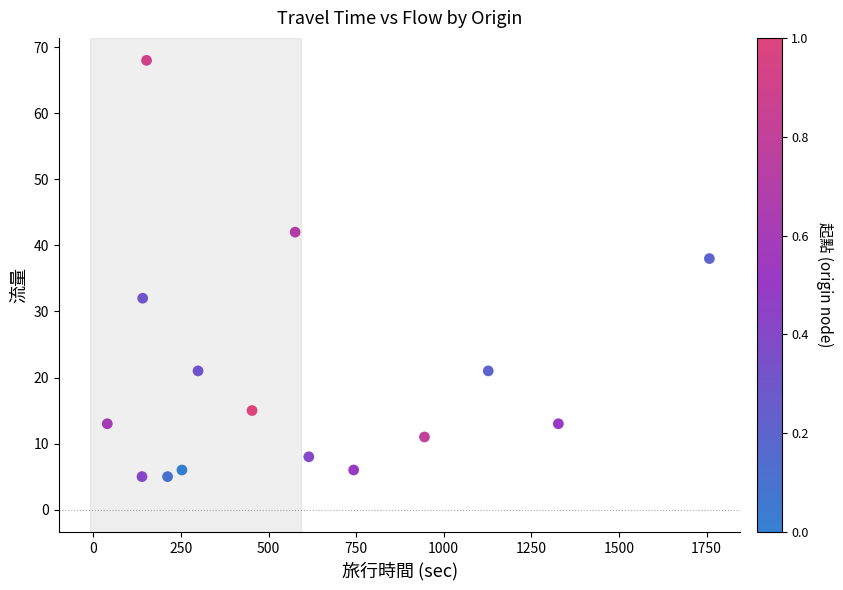

What Y value in the scatter plot is closest to 36?

38